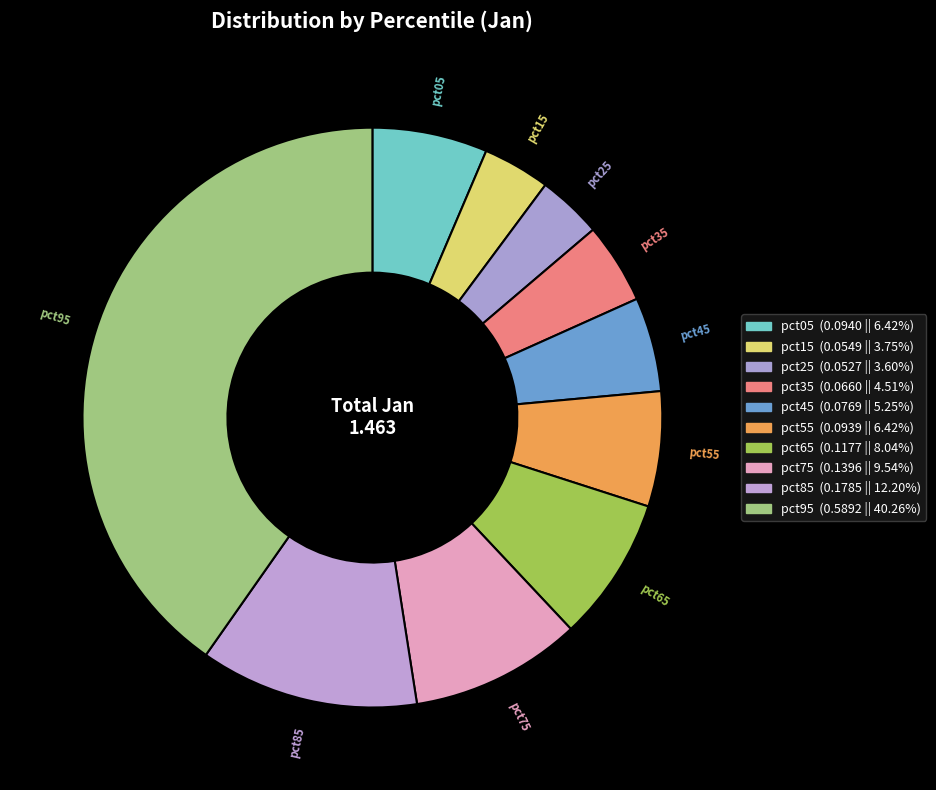

Is pct75 the majority of the pie?

No